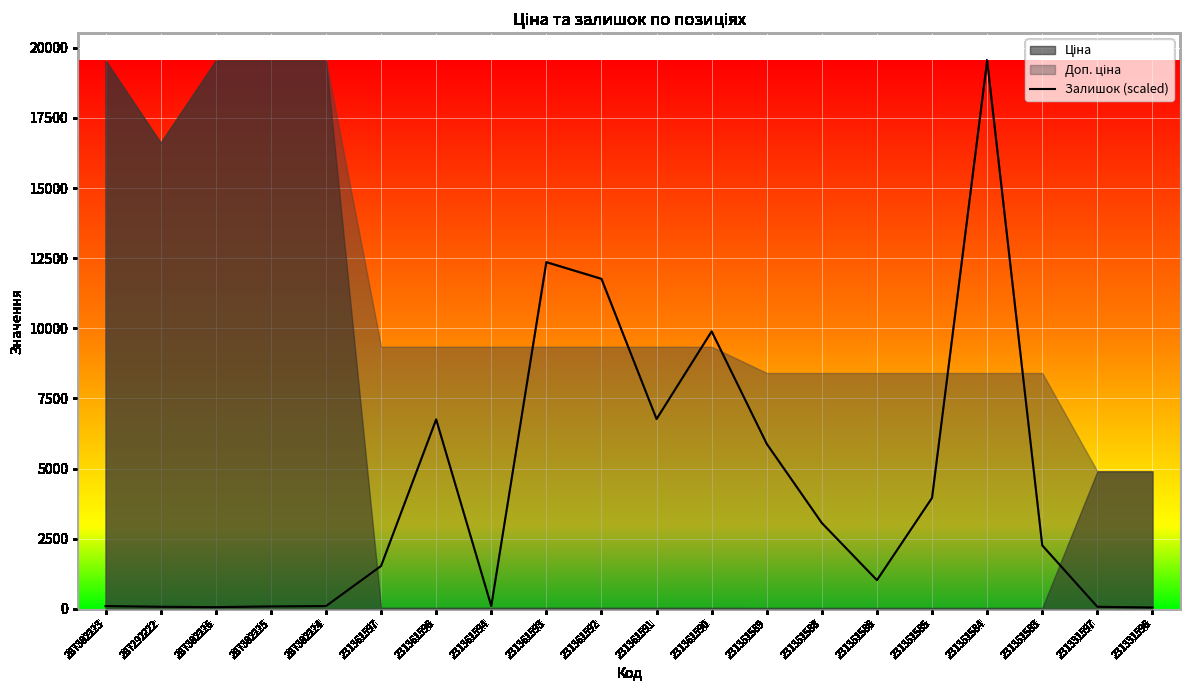

Rank the categories by value from highest to lowest.

231351584, 231361593, 231361592, 231361590, 231361591, 231361596, 231351589, 231351585, 231351588, 231351583, 231361597, 231351586, 287302223, 287302224, 231361594, 287302225, 287292222, 231331597, 287302226, 231331596